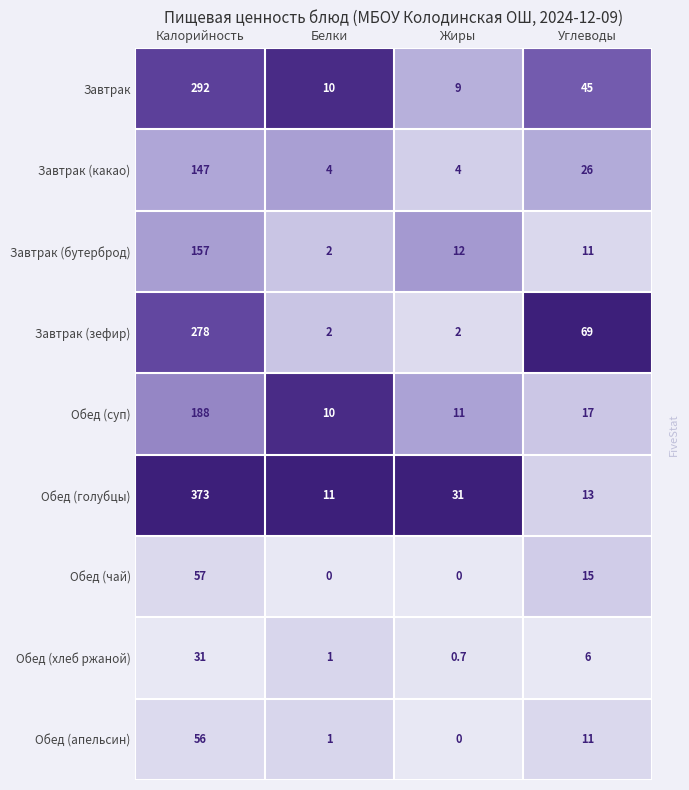

Where does the Завтрак (какао) series first go above 26?

Калорийность